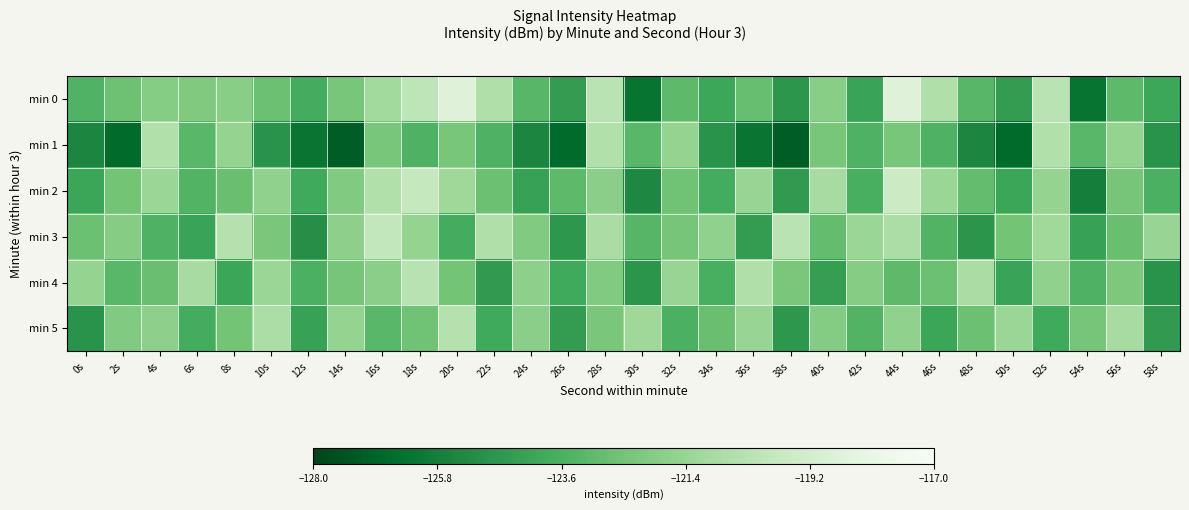

What is the difference between the highest and lowest values at 48s?

4.7